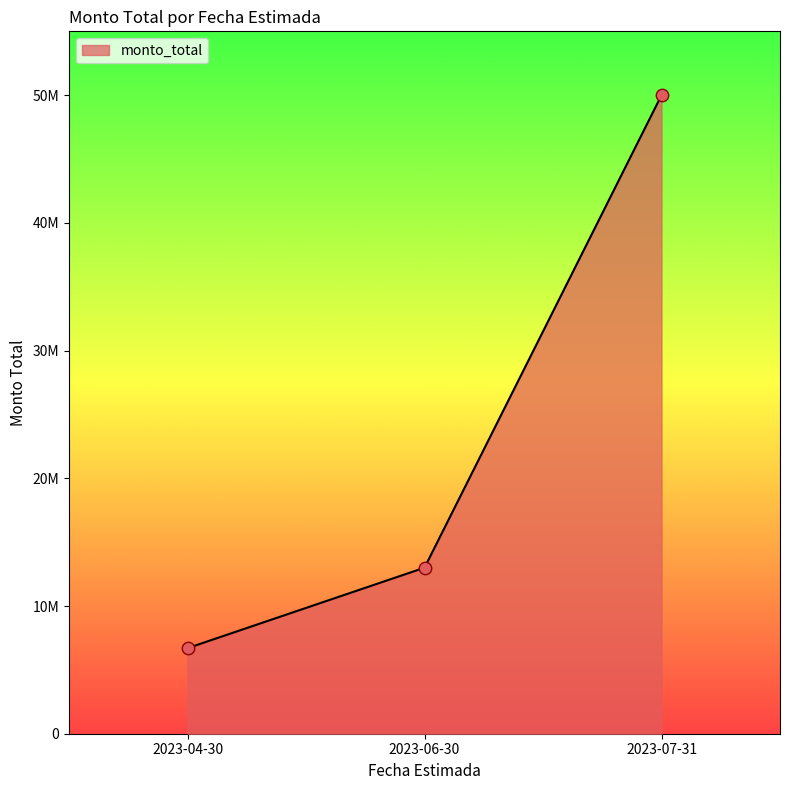

What is the change in value from 2023-04-30 to 2023-07-31?

+43300000